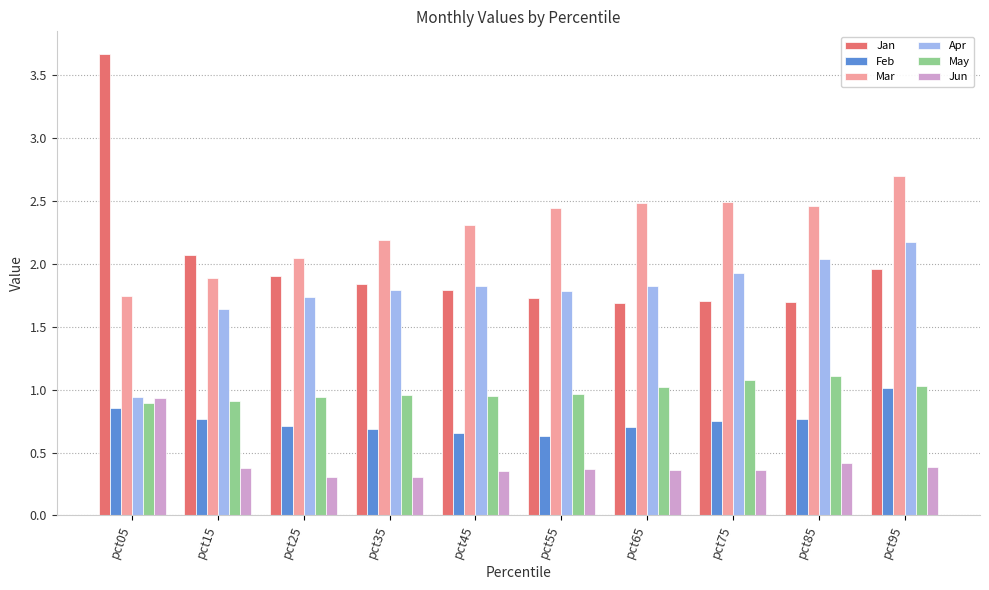

What is the sum of all Jun values?

4.2